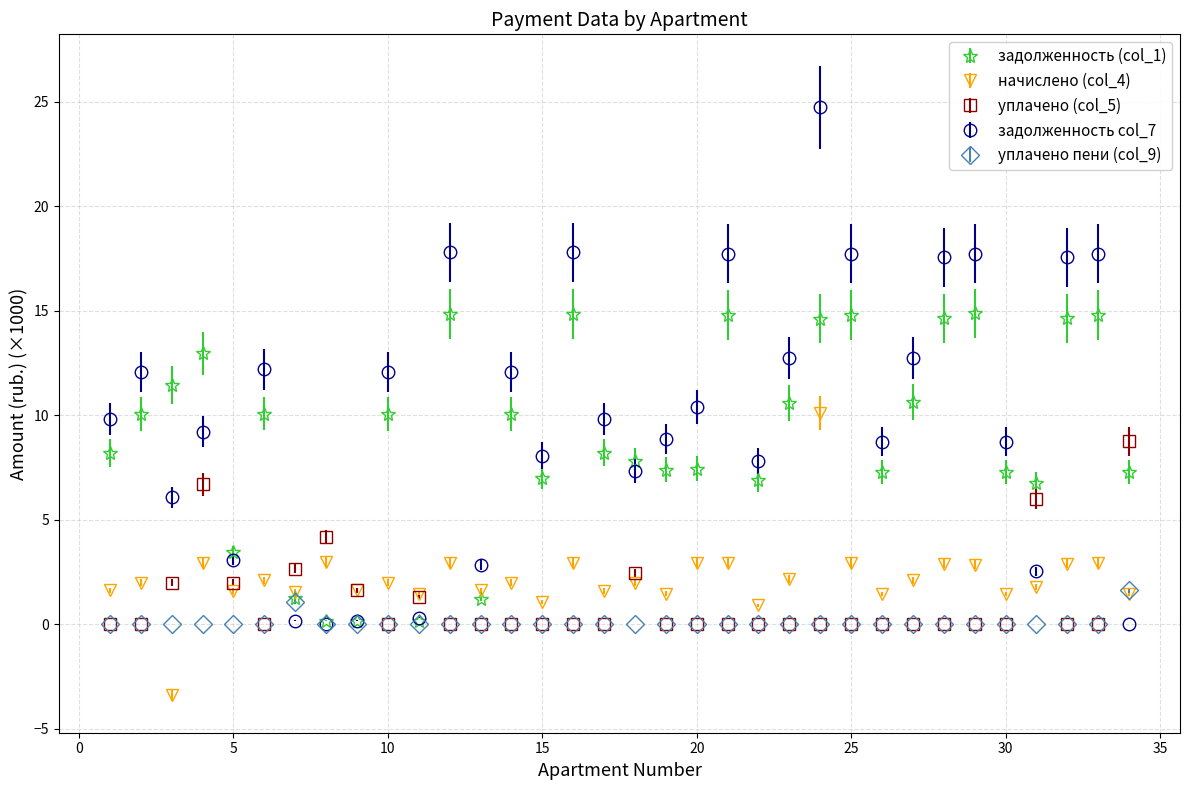

After their last crossing, which series has the higher values: уплачено (col_5) or задолженность (col_1)?

уплачено (col_5)